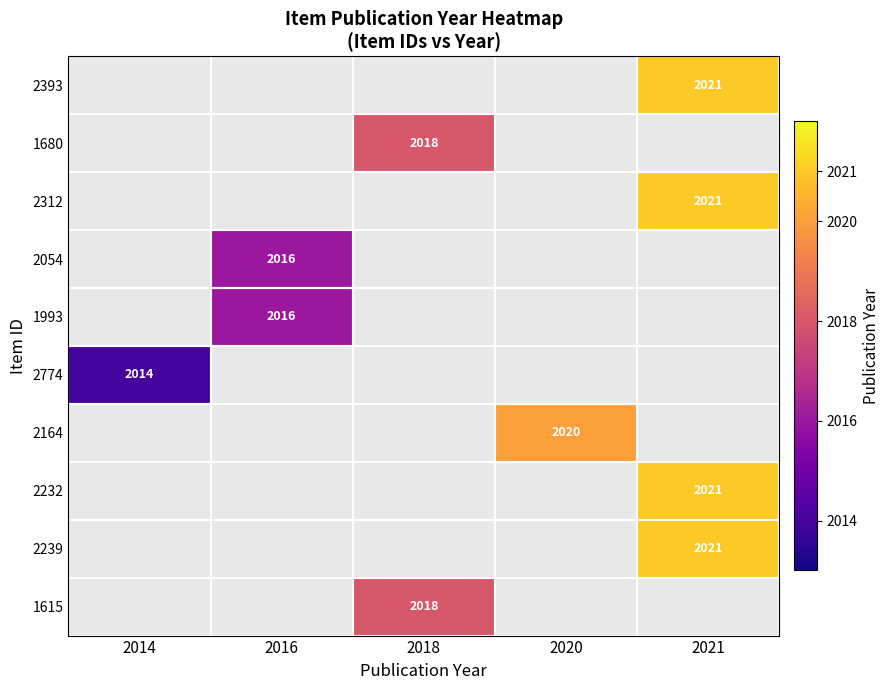

The 2774 series shows 1233 at 2014. True or false?

False